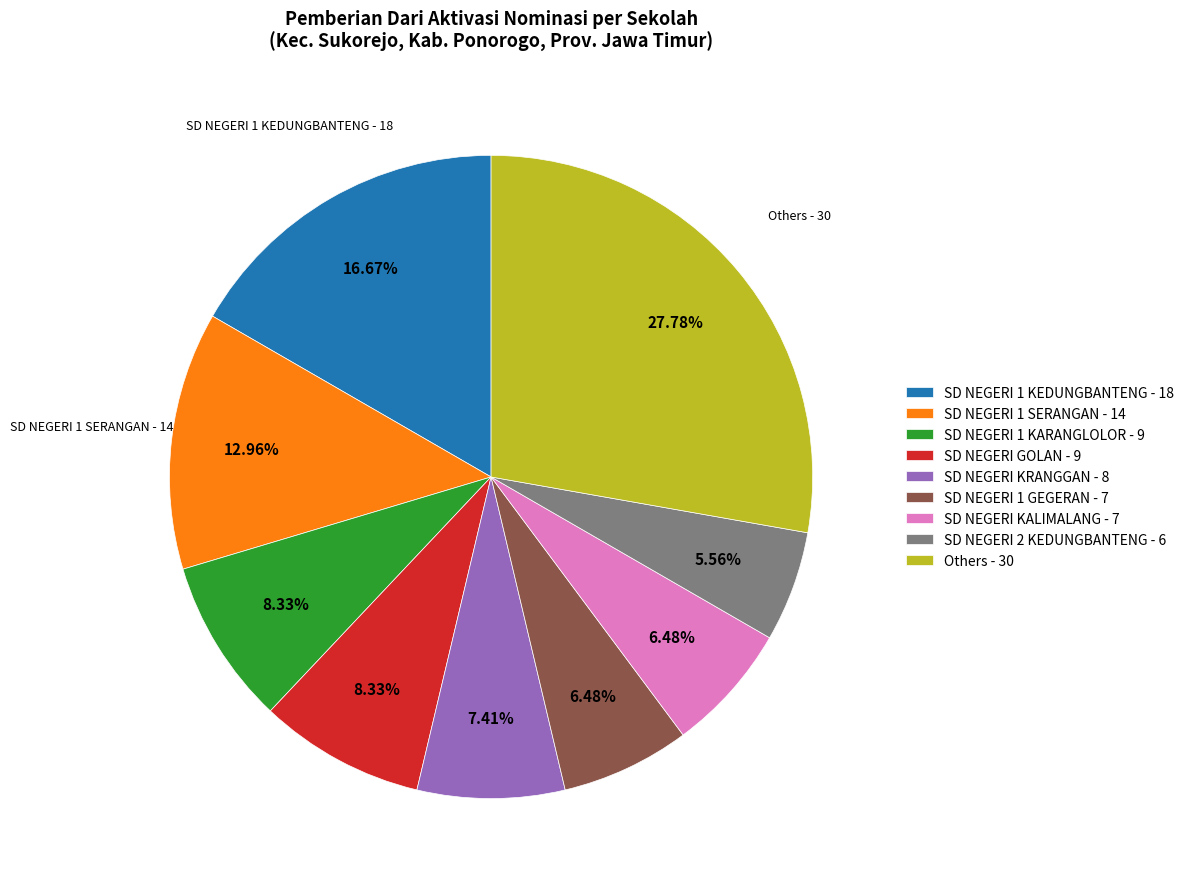

How many slices are in this pie chart?

9